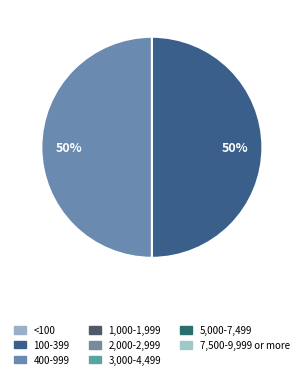

To the nearest percent, what is the average slice percentage?

50%